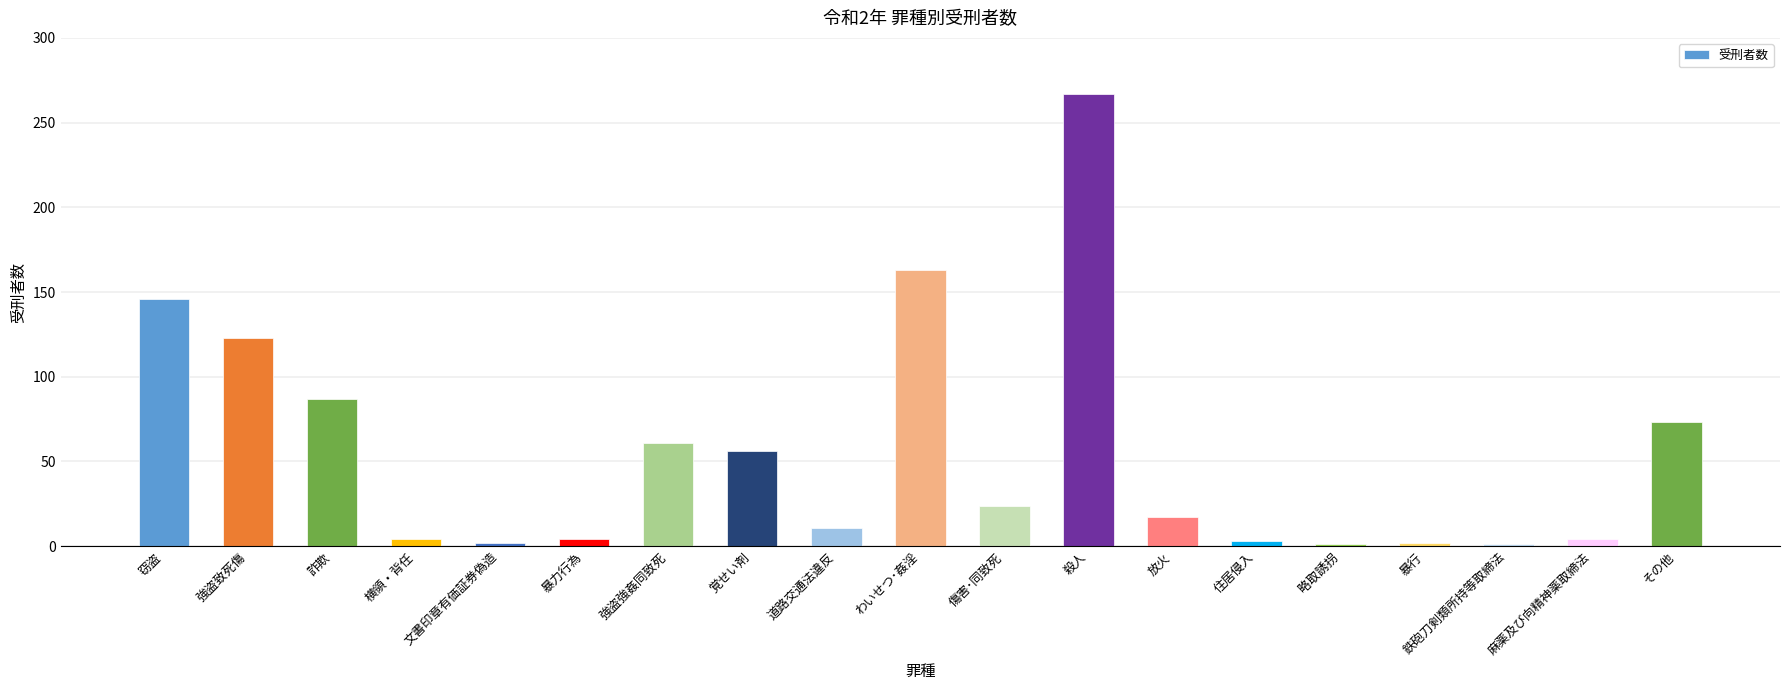

Approximately how many times larger is the value at 道路交通法違反 compared to 暴行?

5.5